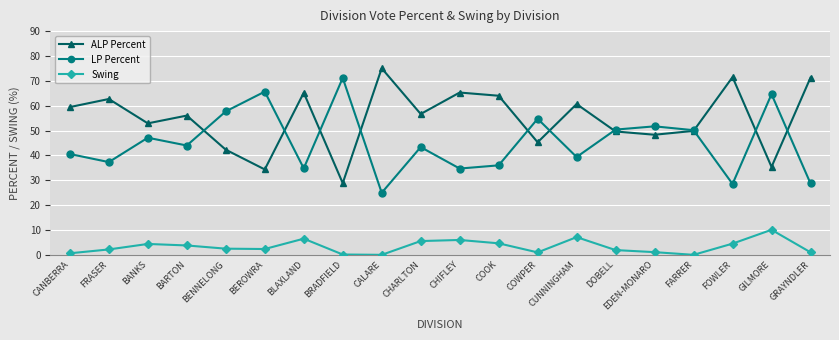

What is the approximate value of ALP Percent at CALARE?

75.0